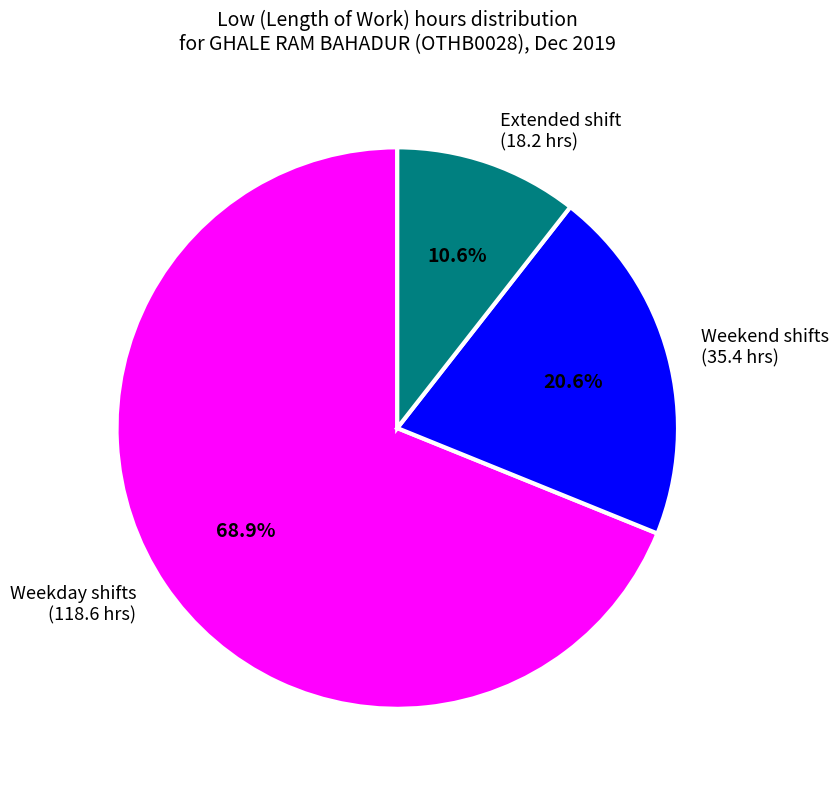

To the nearest percent, what is the difference between the largest and smallest slice percentages?

58%